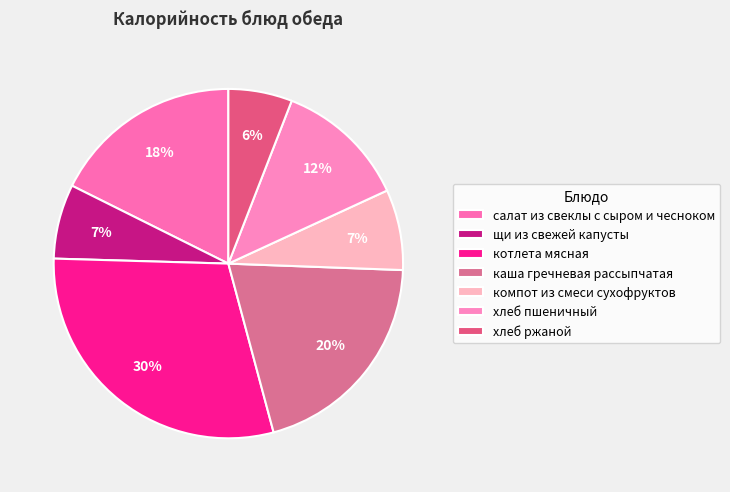

The хлеб ржаной slice represents 1% of the pie. True or false?

False